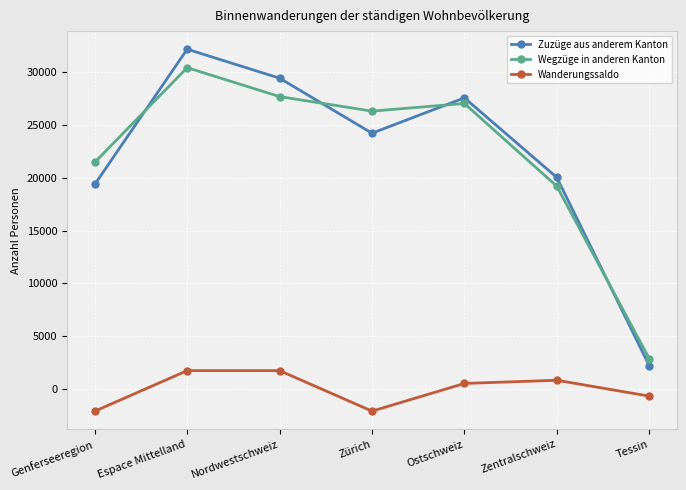

The Zuzüge aus anderem Kanton series shows 20041 at Zentralschweiz. True or false?

True